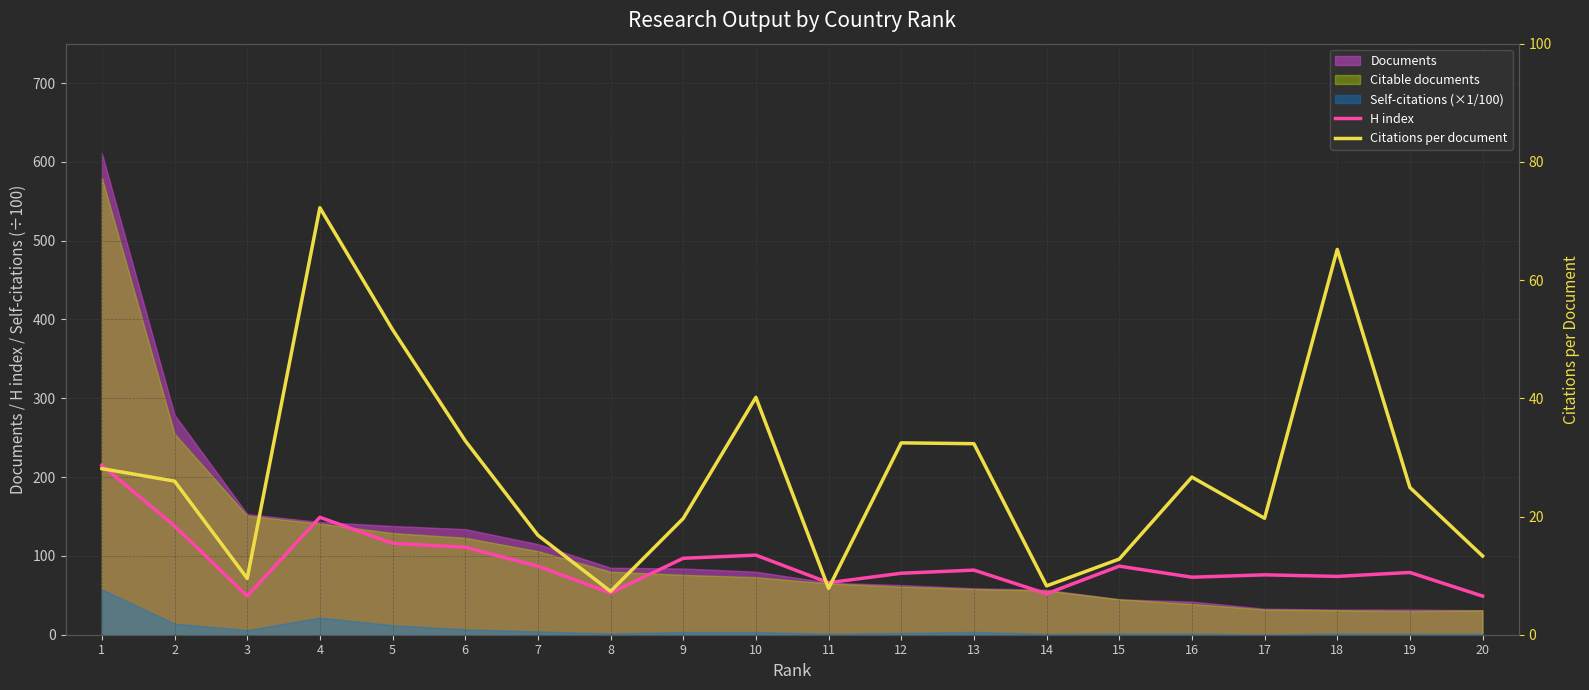

True or false: Citations per document and H index cross at least once.

False